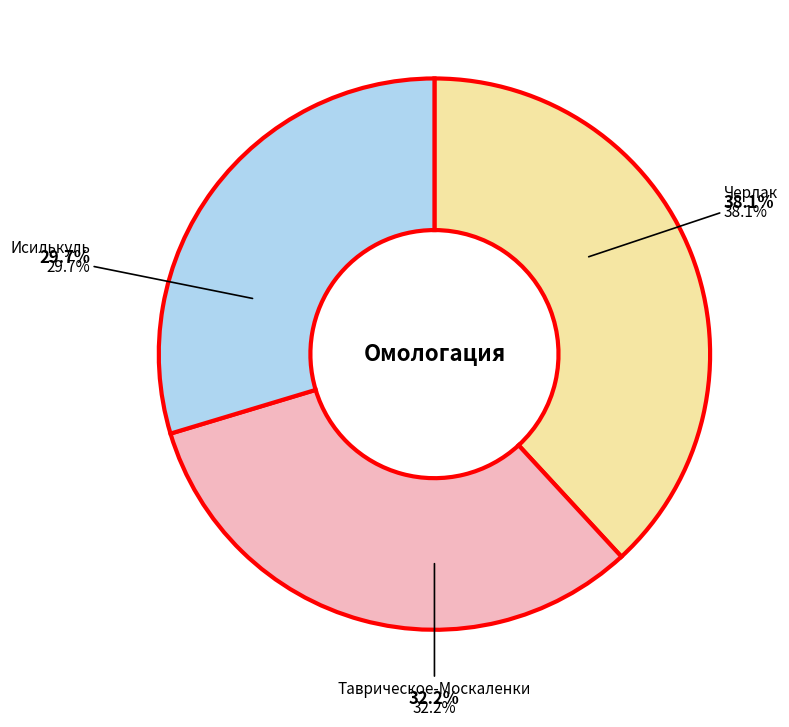

Rank the categories by value from lowest to highest.

Исилькуль, Таврическое-Москаленки, Черлак